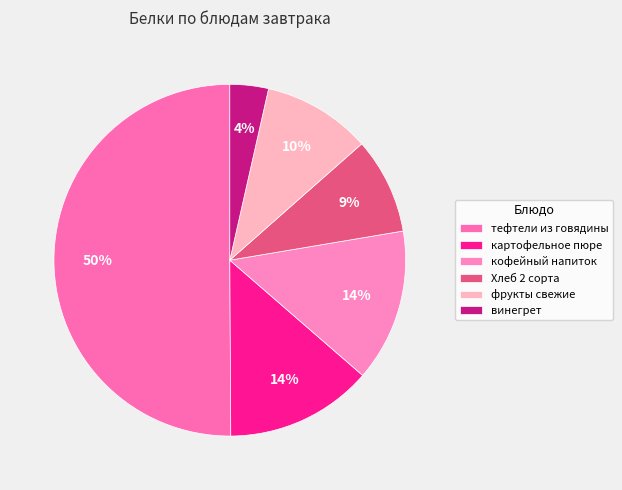

Which category has the smallest portion of the pie?

винегрет